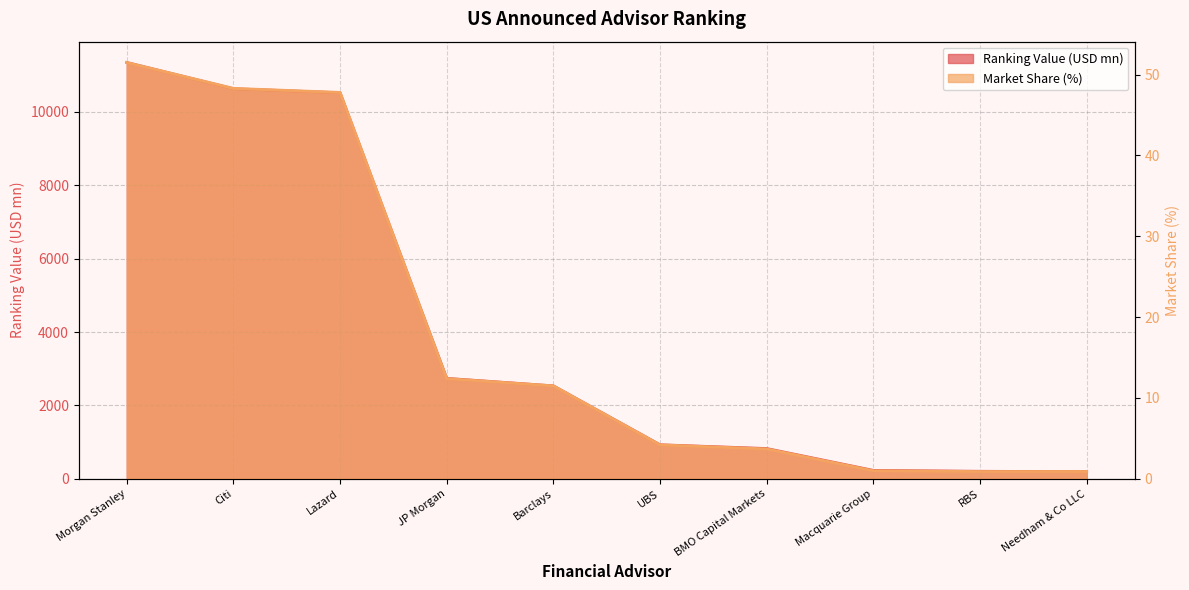

What is the label of the 1st point from the right?

Needham & Co LLC